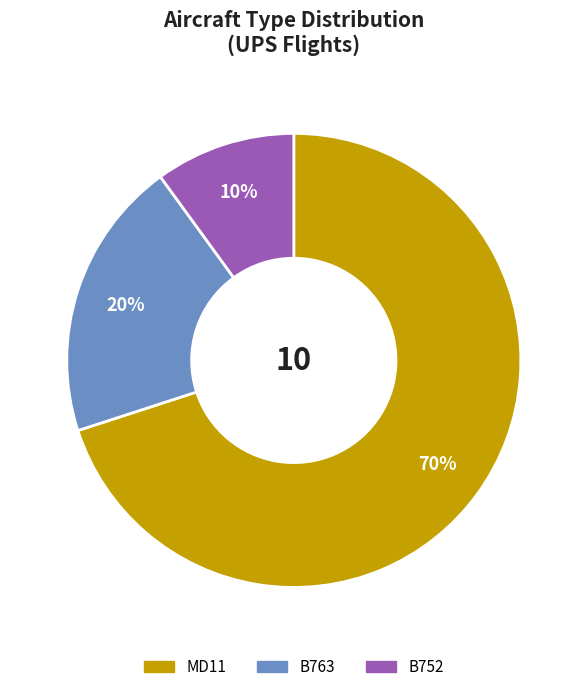

Which slice represents more than half of the pie?

MD11